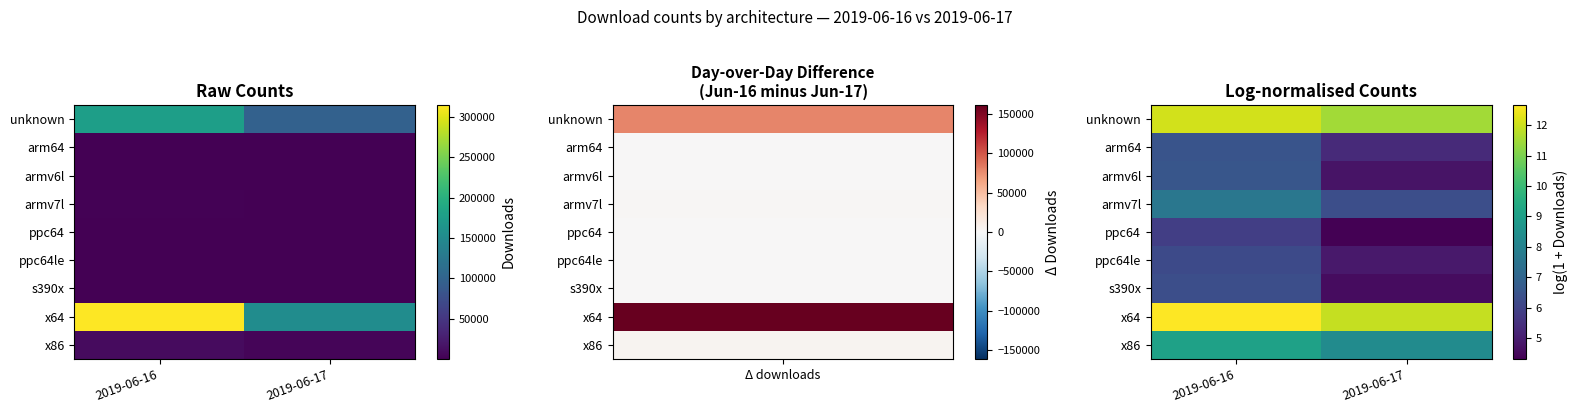

Between 2019-06-17 and 2019-06-16, which is larger?

2019-06-16